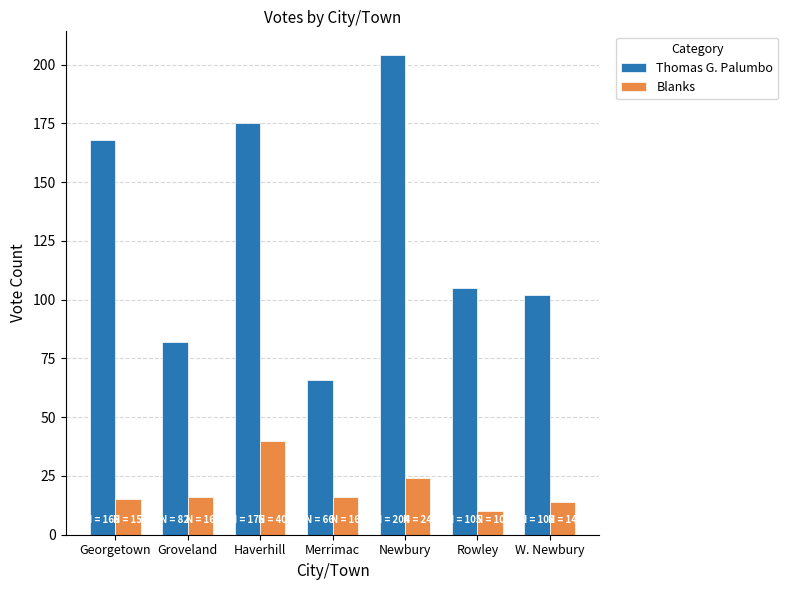

At which label does Thomas G. Palumbo reach its minimum?

Merrimac